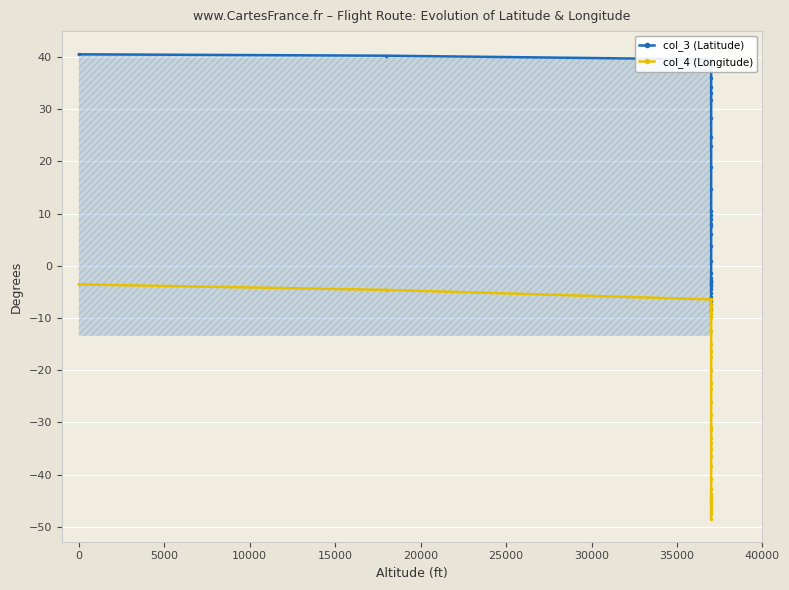

Which series has the largest total across all categories?

col_3 (Latitude)